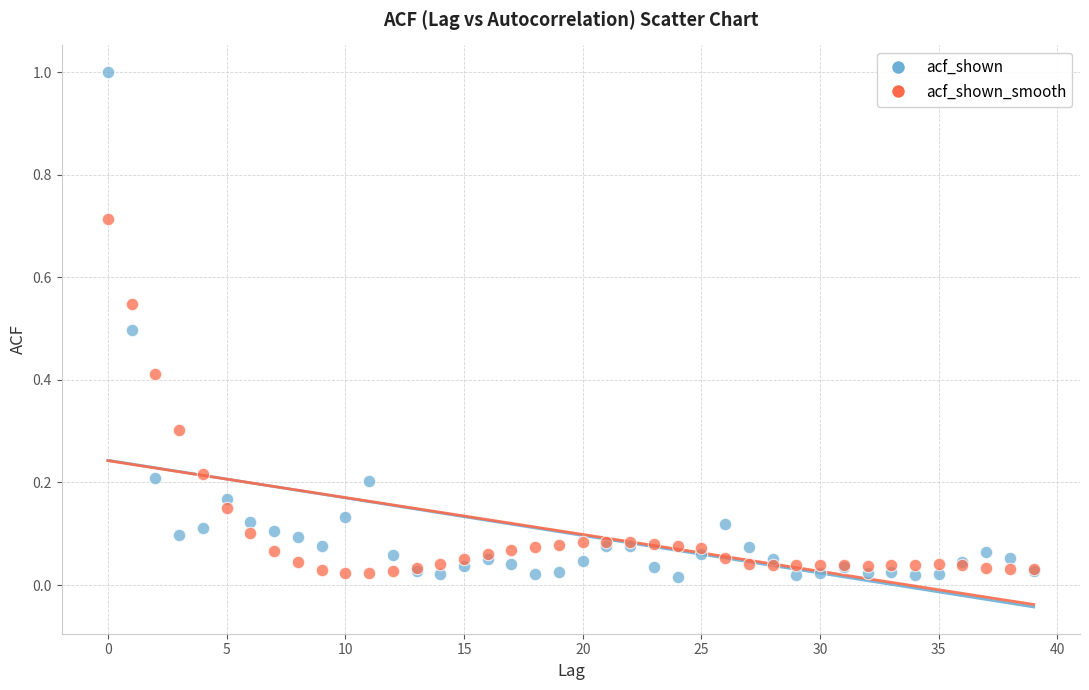

Which series contains the highest Y value?

acf_shown